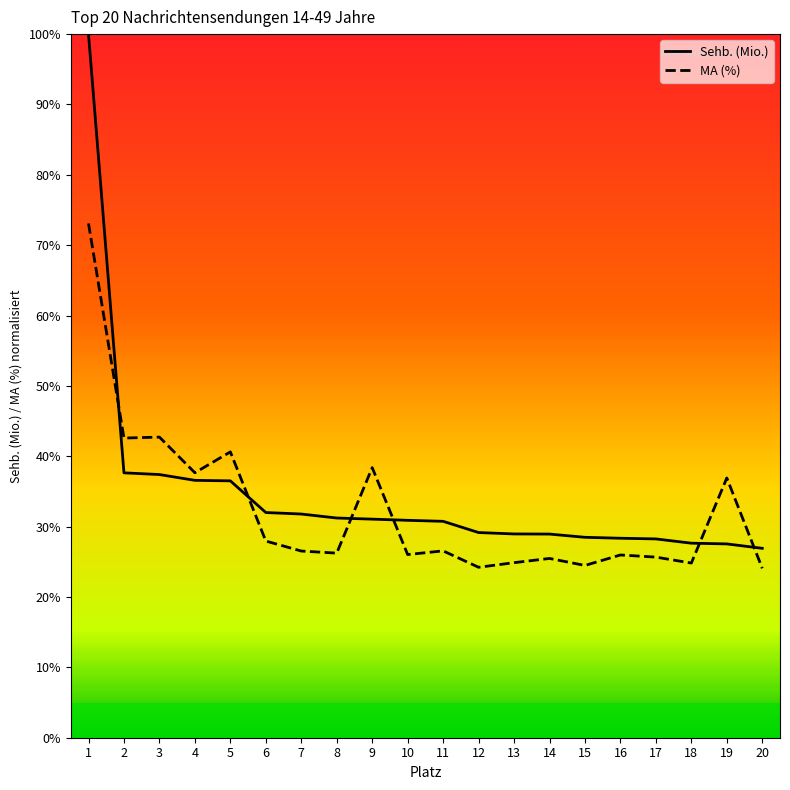

Which category has the highest value across all series?

1